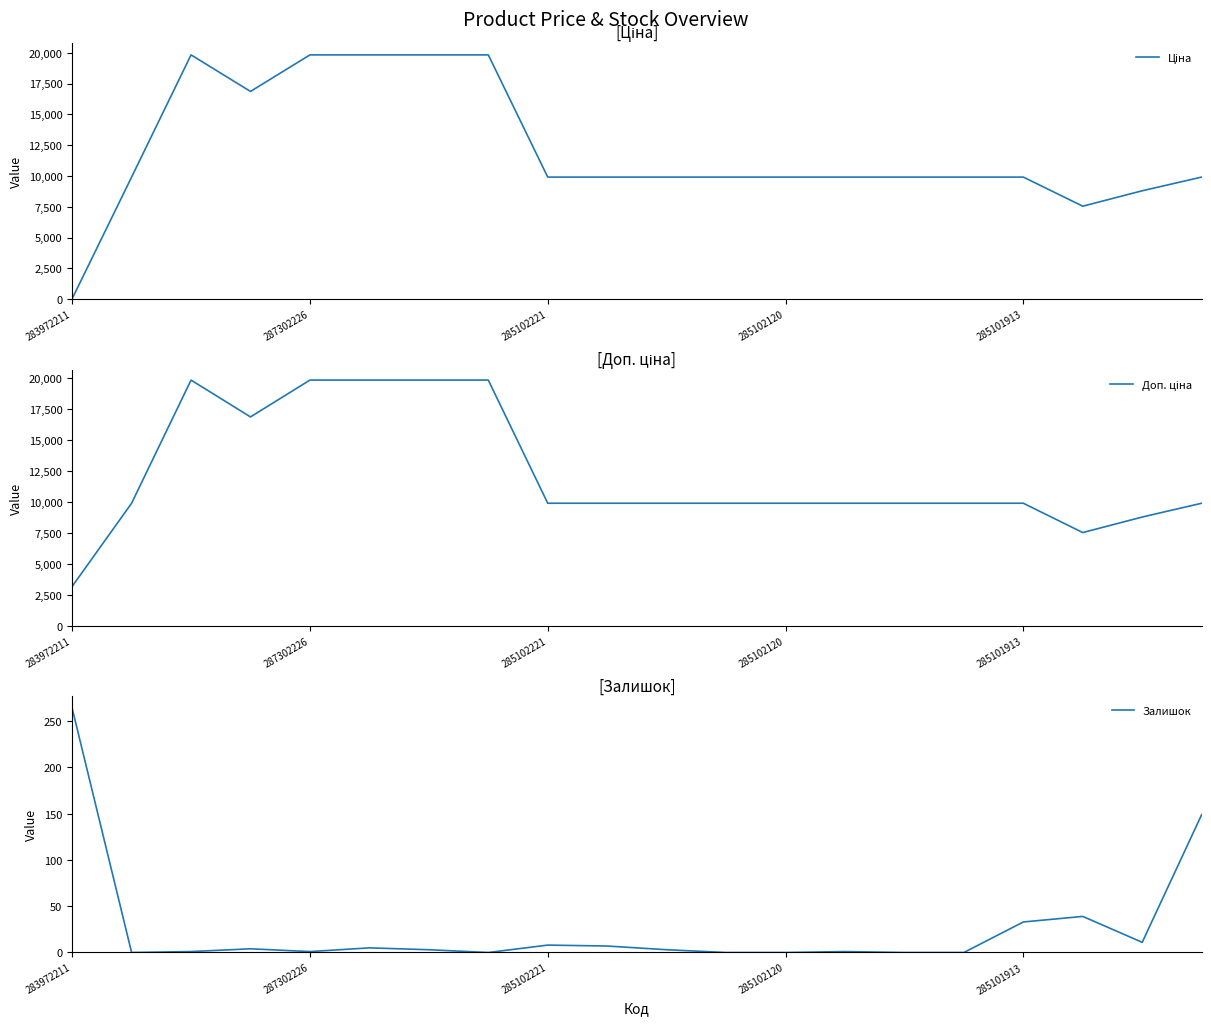

Which series has the largest range (max minus min)?

Ціна